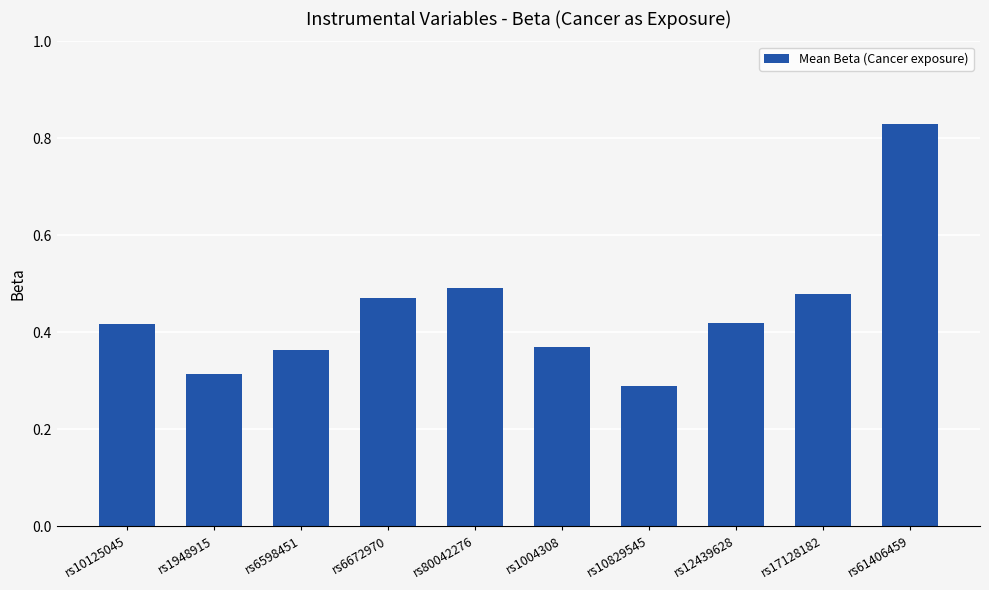

At which category does the chart reach its peak across all series?

rs61406459